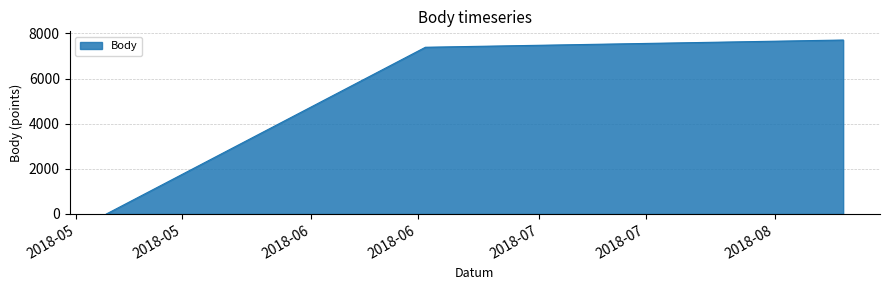

At which category does the chart reach its peak across all series?

2018-08-10